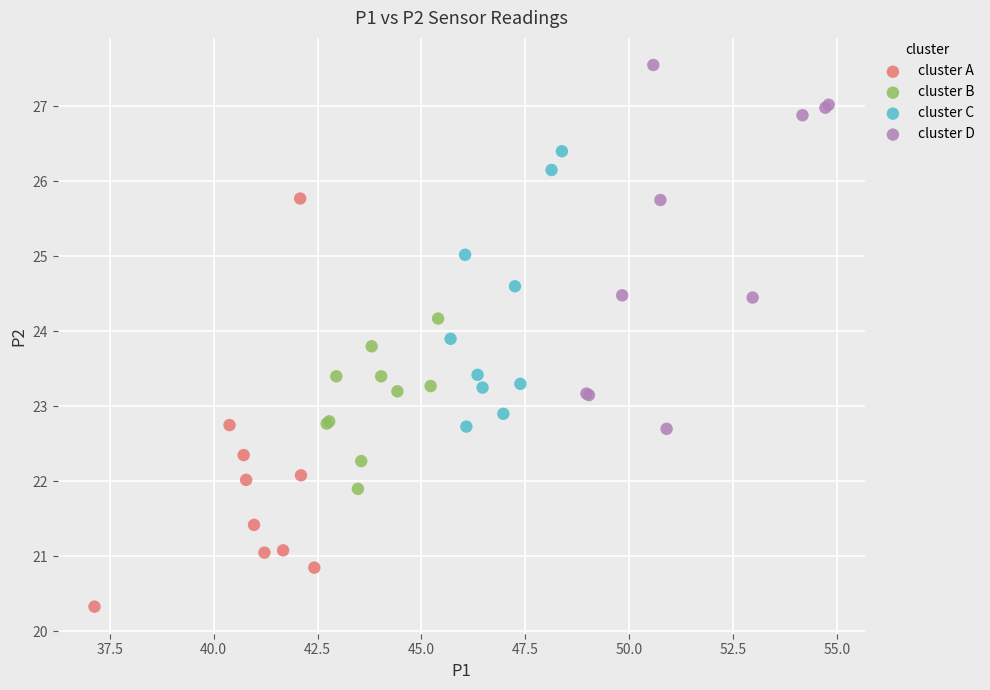

Which series has the largest Y range (max minus min)?

cluster A